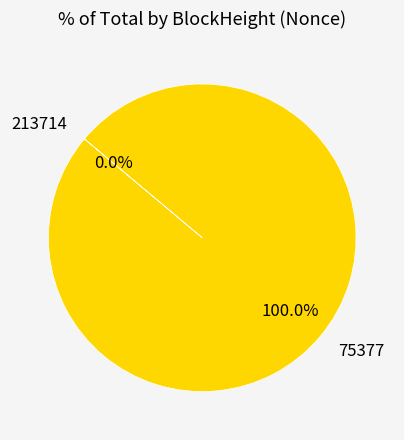

Which slice represents more than half of the pie?

75377